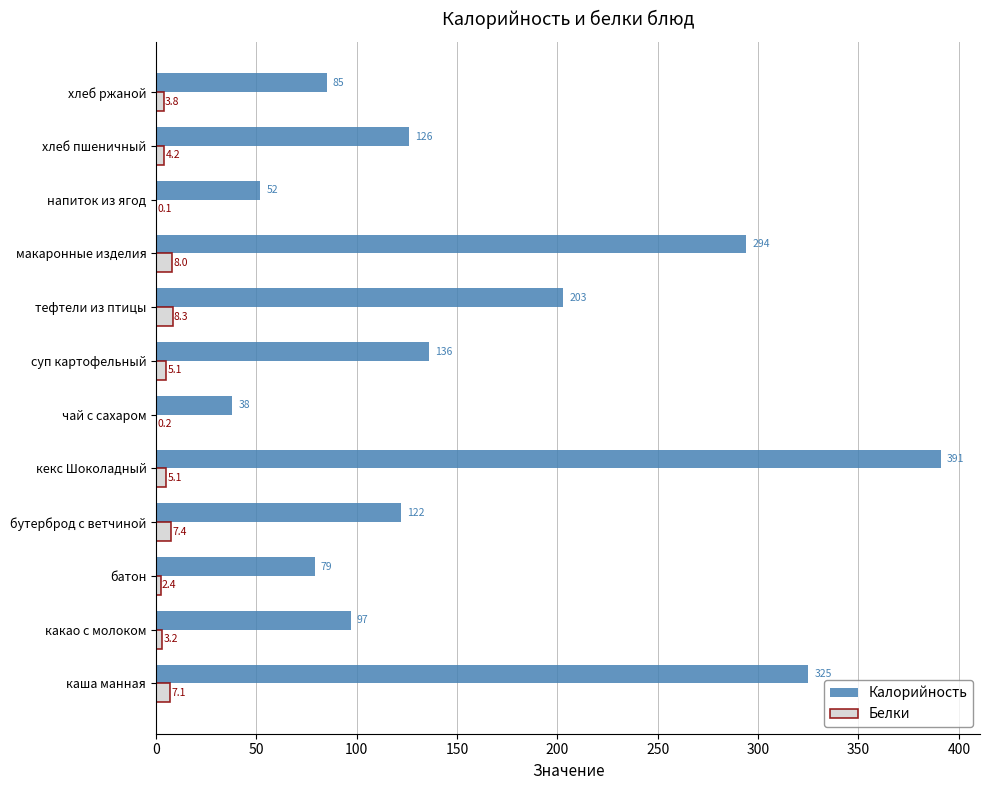

What is the sum of all Калорийность values?

1948.0